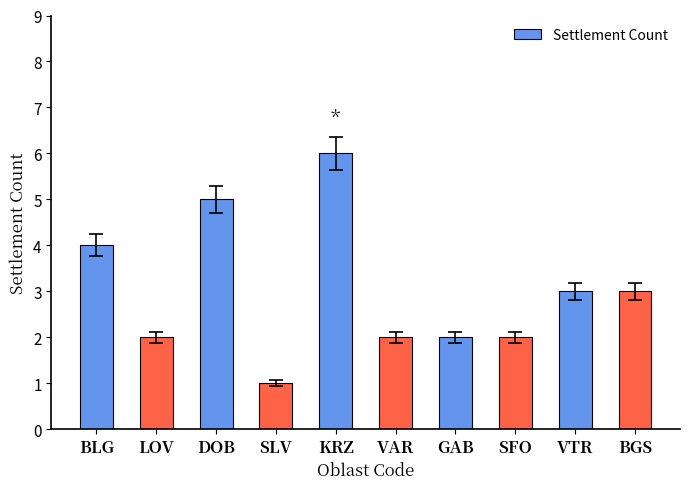

What is the ratio of the value at DOB to the value at VTR?

1.7